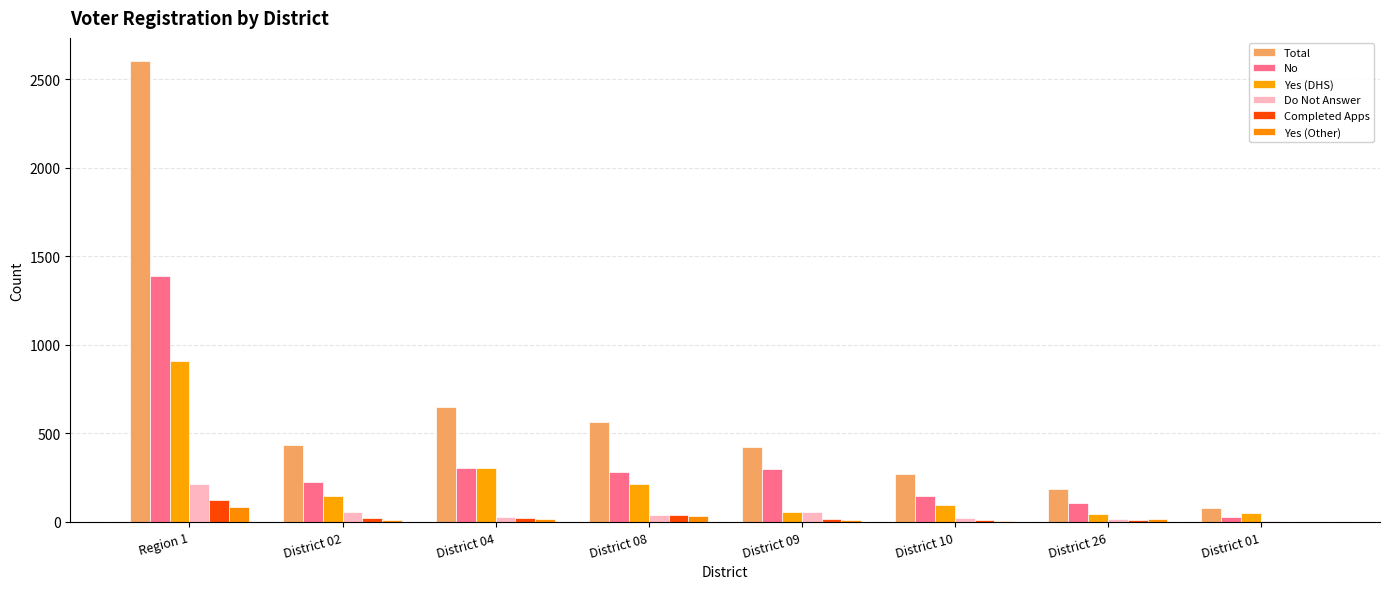

Does the chart contain stacked bars?

No